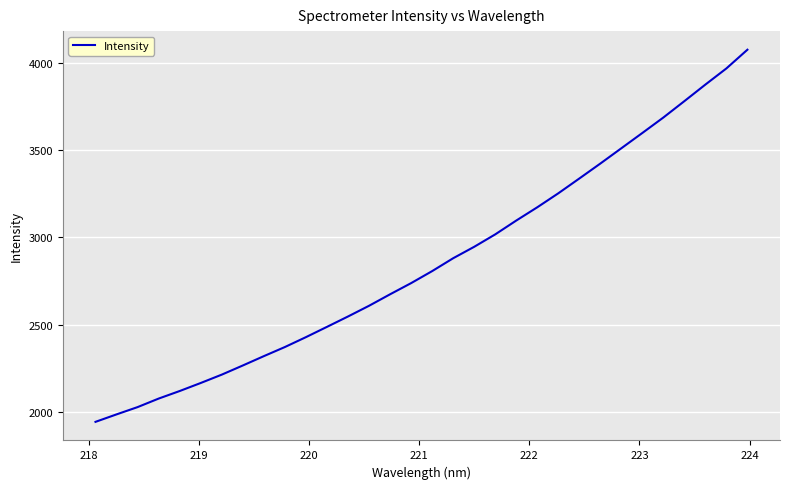

What is the difference between the maximum and minimum values?

2130.9